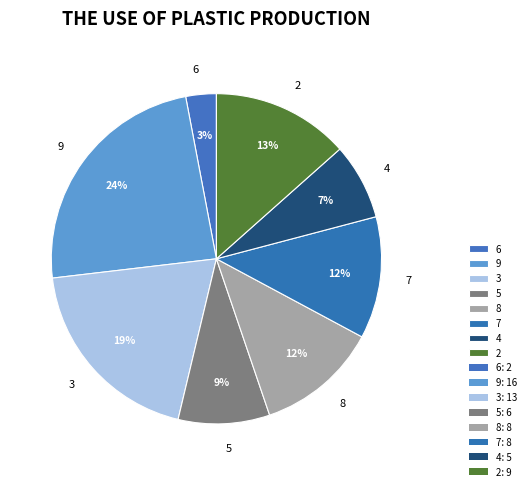

To the nearest percent, what portion does 9 represent?

24%